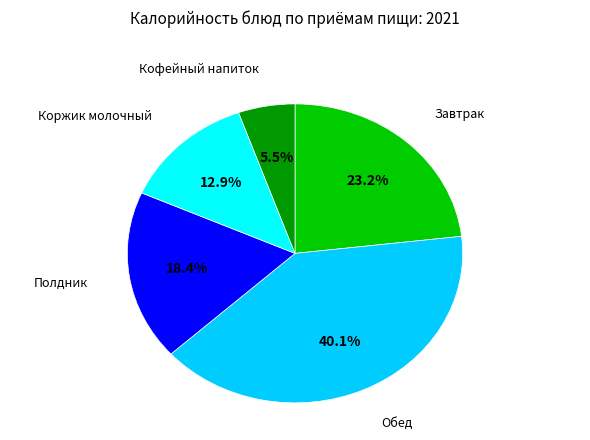

Does any single category account for the majority?

No